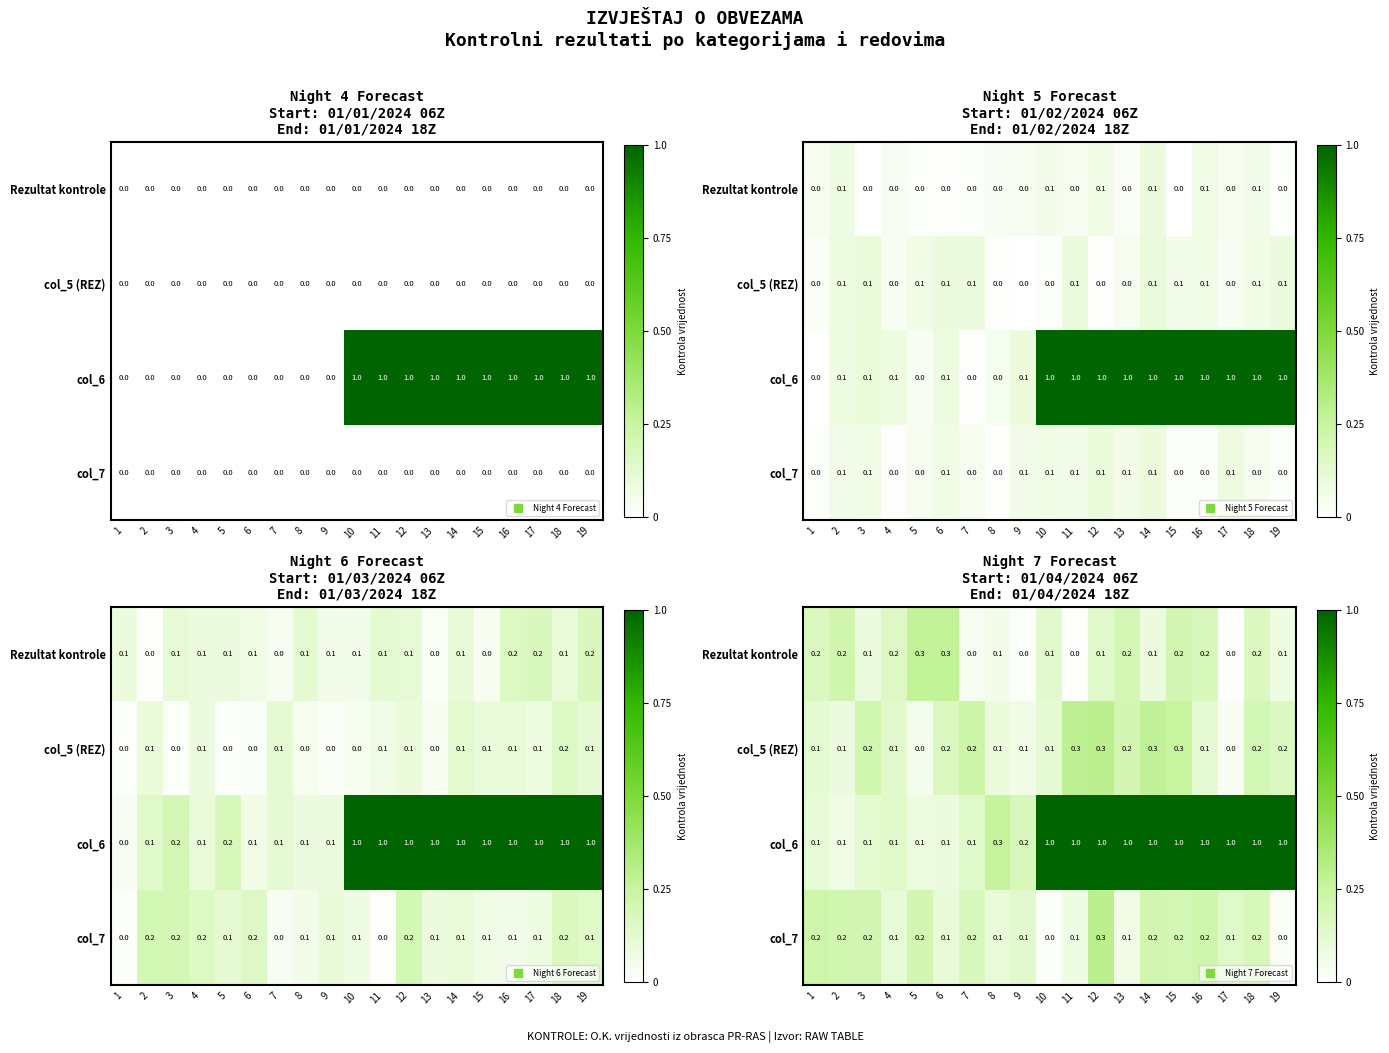

At how many categories does at least one series exceed 0?

19